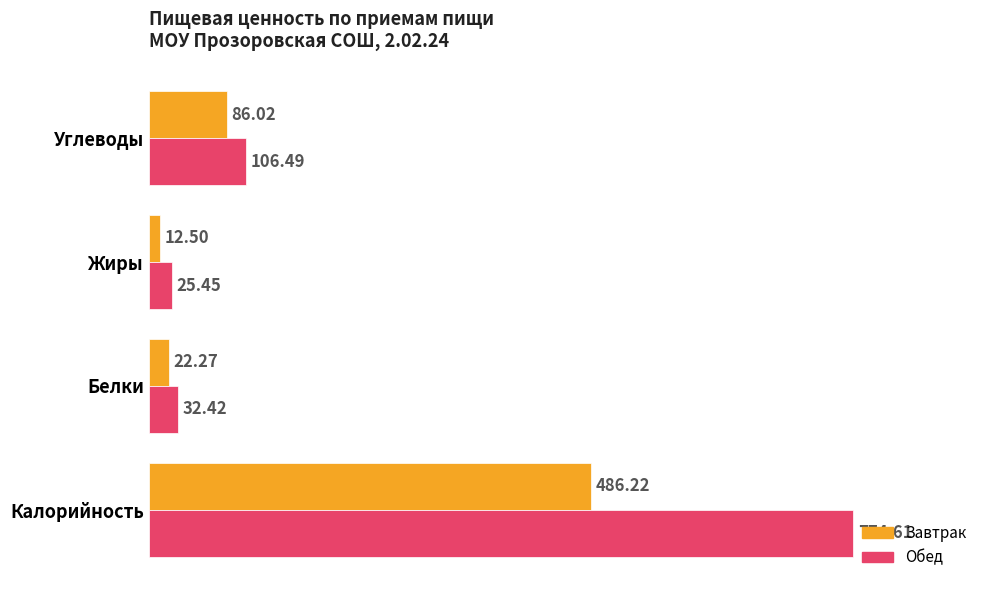

At how many categories does at least one series exceed 414?

1